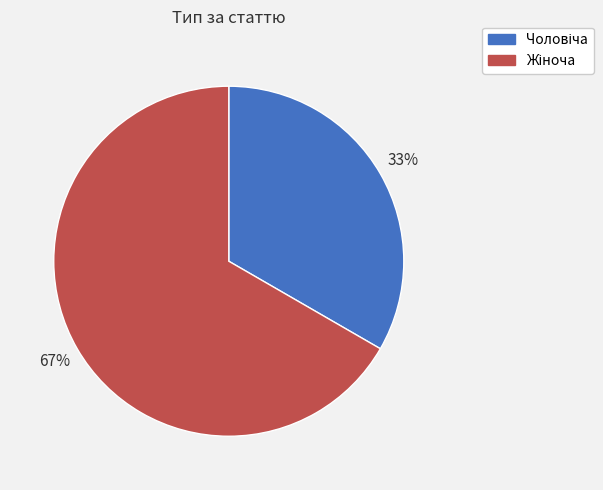

Is there a majority slice in this chart?

Yes